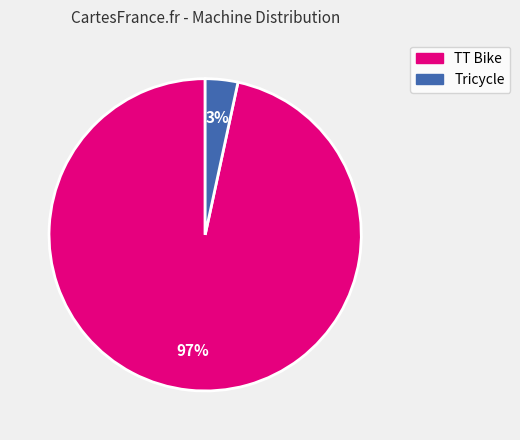

Is it true that TT Bike is 97% of the pie?

True